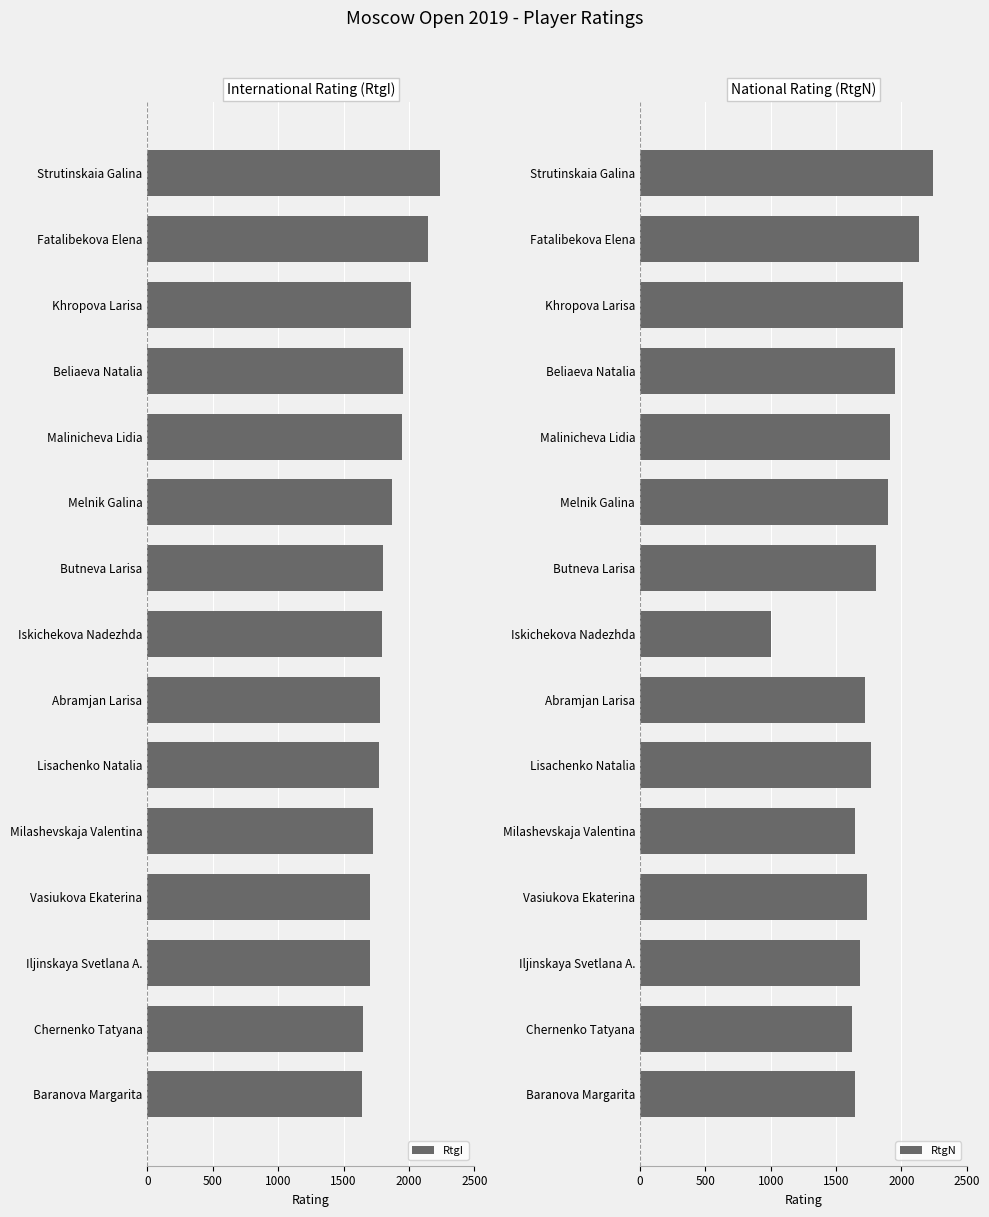

What are all the series names shown in the legend?

RtgI, RtgN